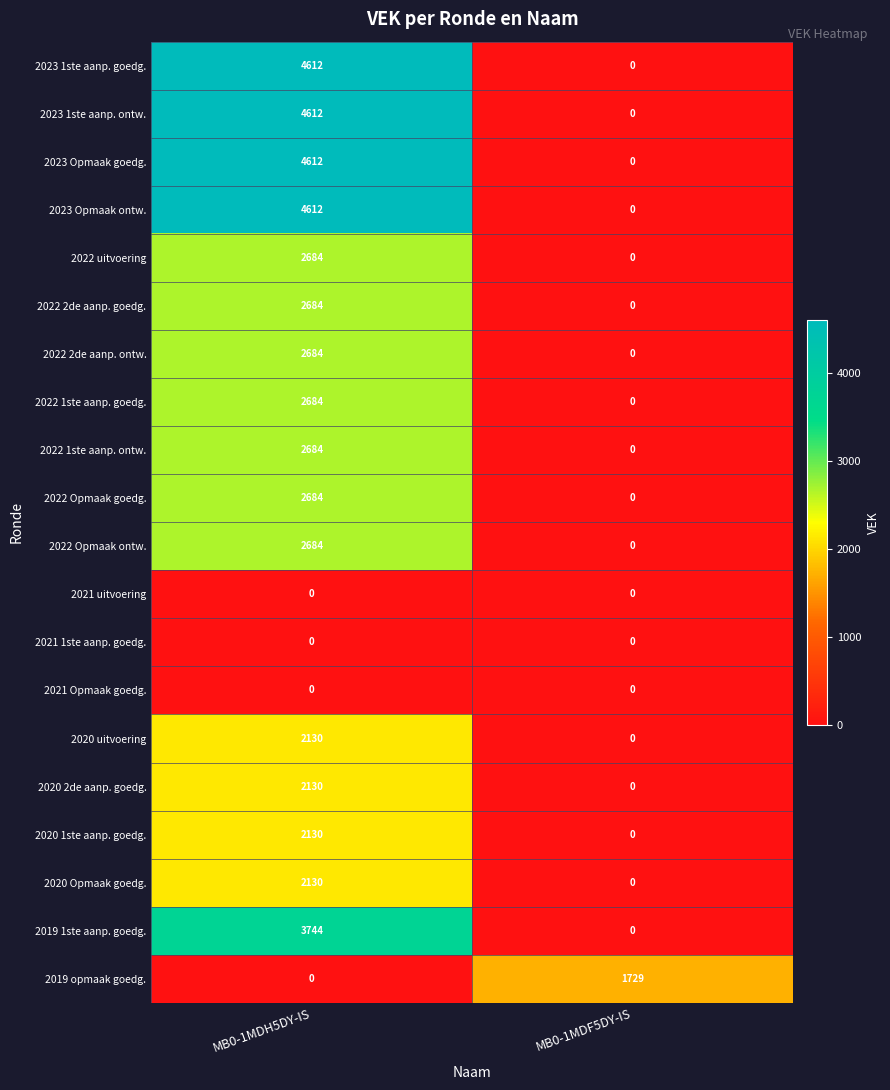

Is the value of 2020 Opmaak goedg. at MB0-1MDF5DY-IS greater than the value of 2022 2de aanp. goedg. at MB0-1MDH5DY-IS?

No